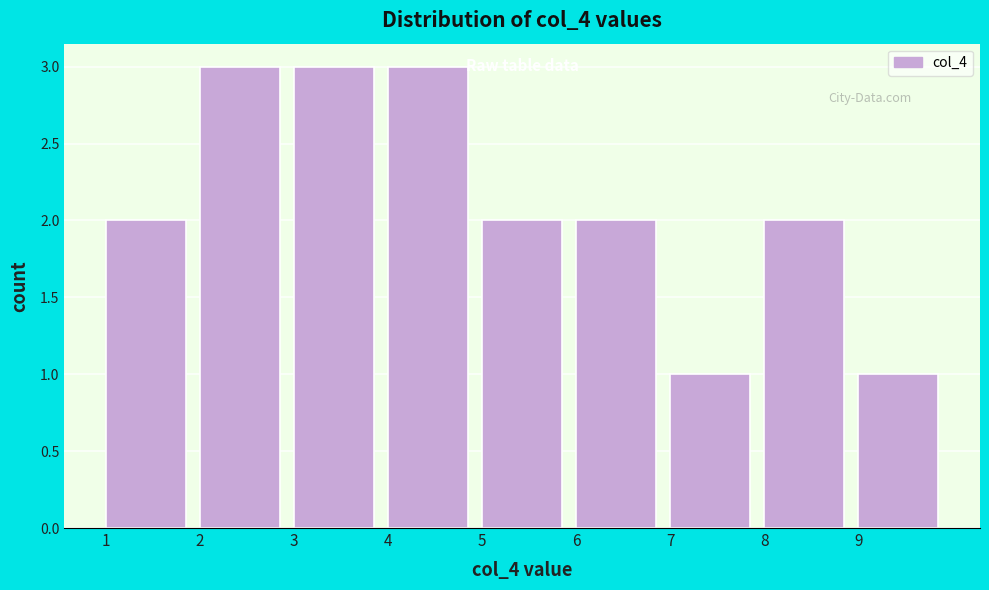

How tall is the bar that spans 7 to 8 on the x-axis? The values are not printed on the chart, so give them approximately, as read against the axis.

1